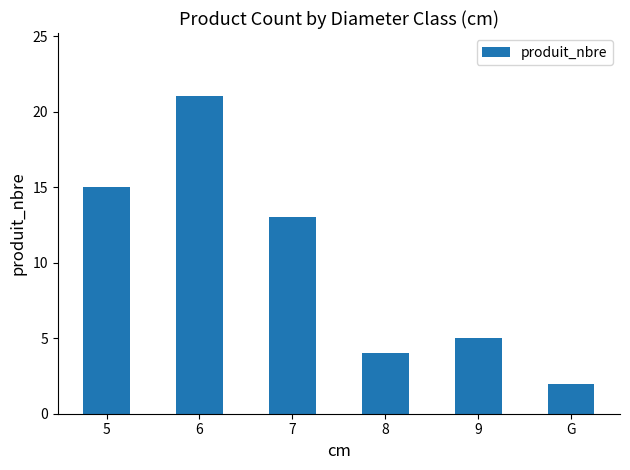

What is the average value?

10